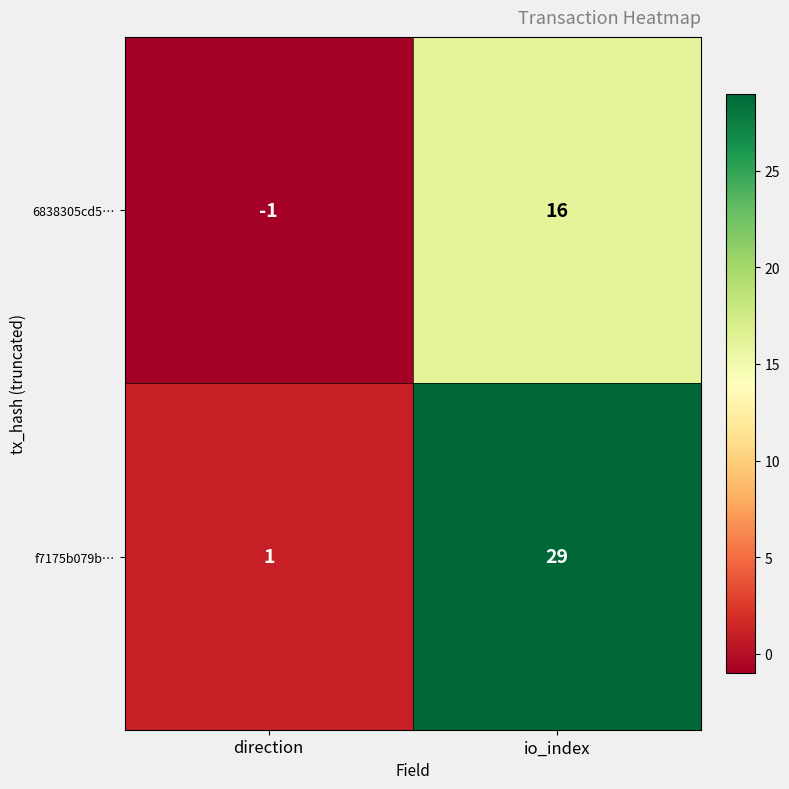

At which category is the sum across all series the highest?

io_index